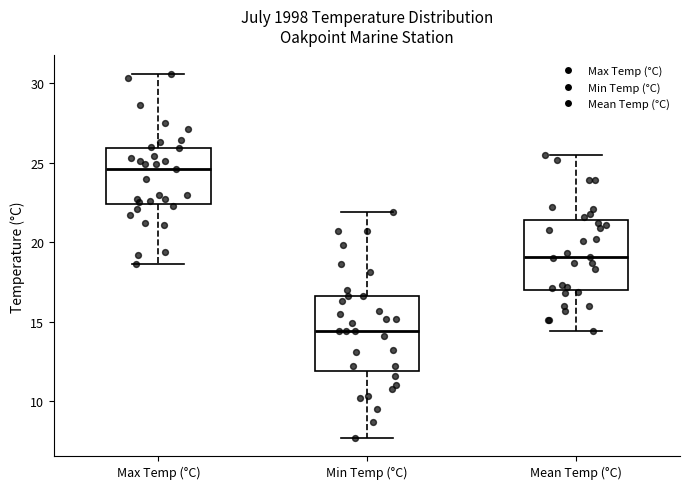

Reading left to right, read every box against the y-axis: the position of its median line, the range the box covers, and the ends of its whiskers. The values are not printed on the chart, so give them approximately, as read against the axis.

Max Temp (°C): median 24.5, box 22.5 to 26.0, whiskers 18.5 to 30.5
Min Temp (°C): median 14.5, box 12.0 to 16.5, whiskers 7.5 to 22.0
Mean Temp (°C): median 19.0, box 17.0 to 21.5, whiskers 14.5 to 25.5